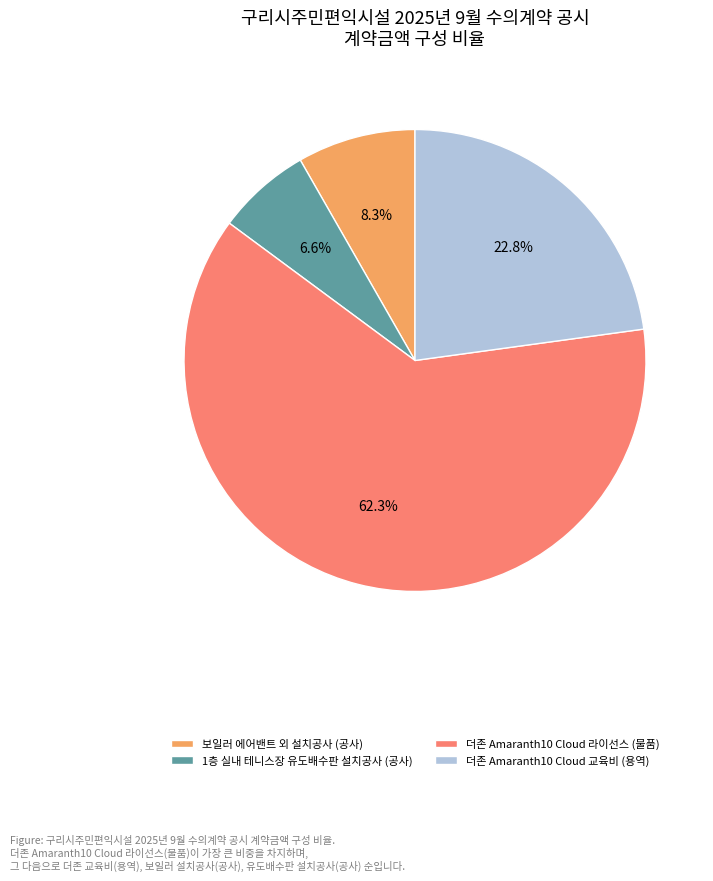

Which has a higher value, 더존 Amaranth10 Cloud 교육비 (용역) or 보일러 에어밴트 외 설치공사 (공사)?

더존 Amaranth10 Cloud 교육비 (용역)